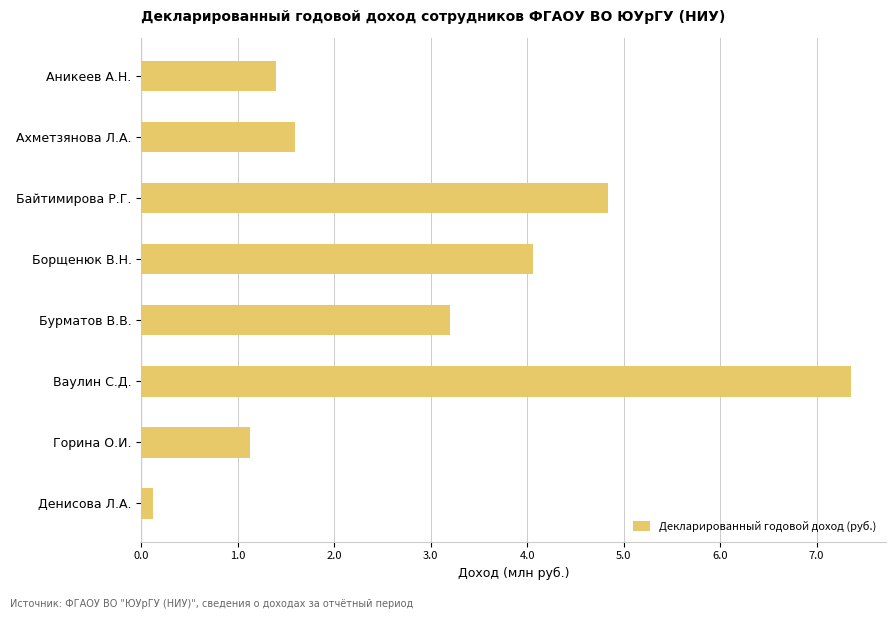

The chart shows a value of 3.2 at Бурматов В.В.. True or false?

True